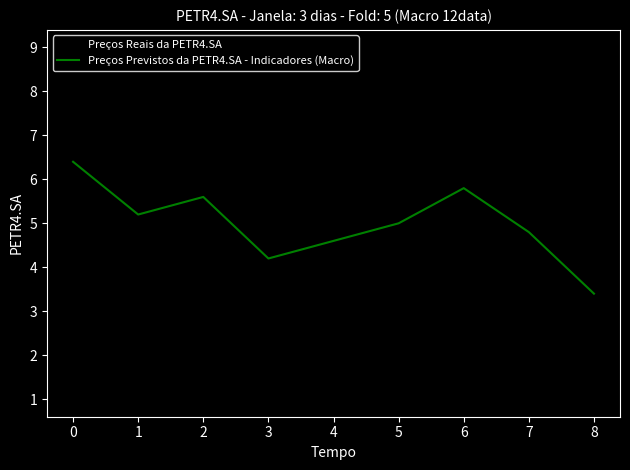

What is the total value across all series at 4?

6.6